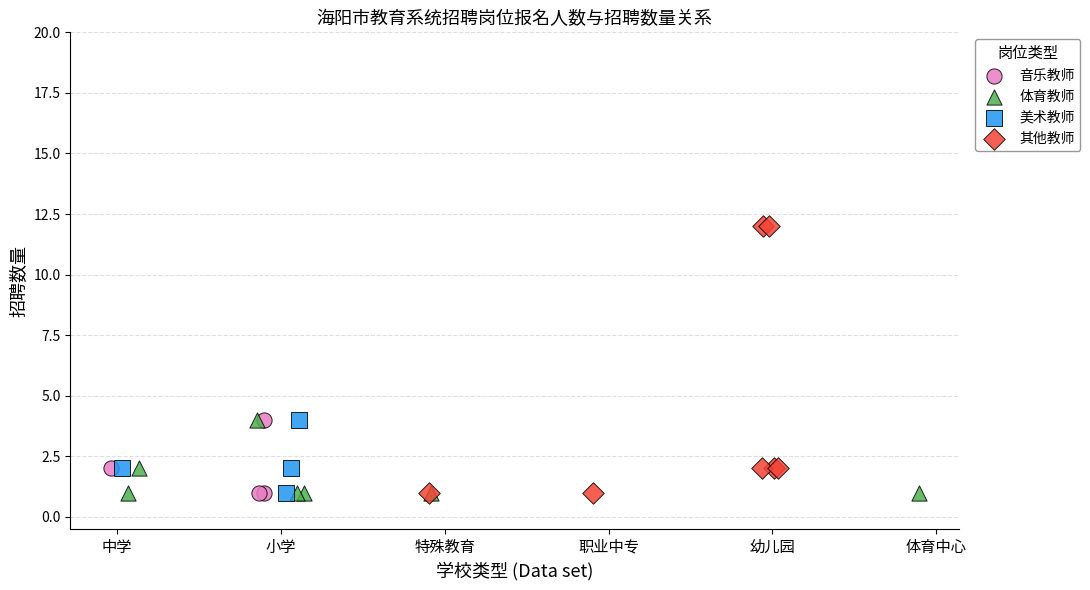

Which series reaches the maximum Y coordinate?

其他教师